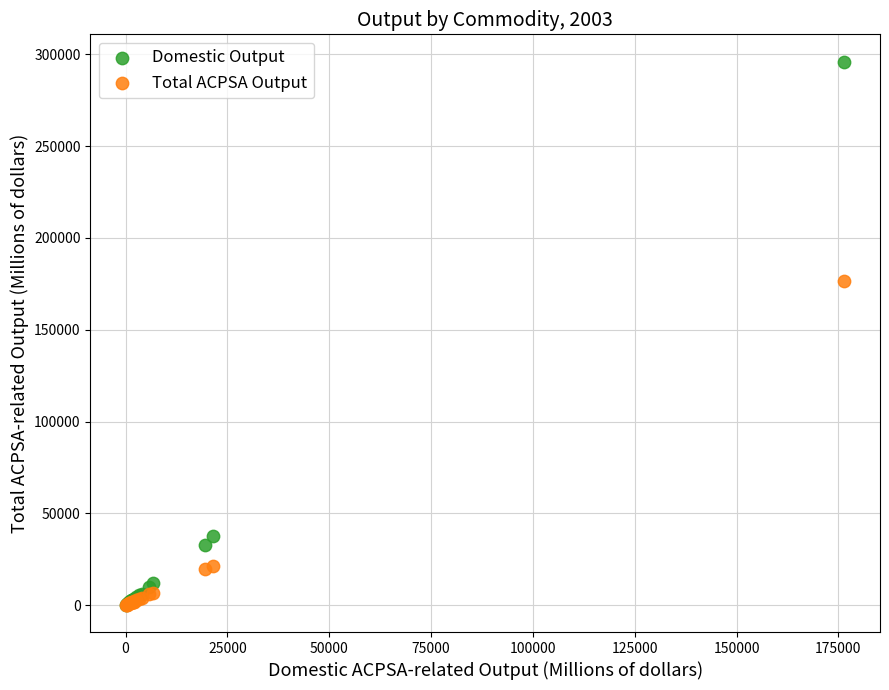

What are all the series names shown in the legend?

Domestic Output, Total ACPSA Output